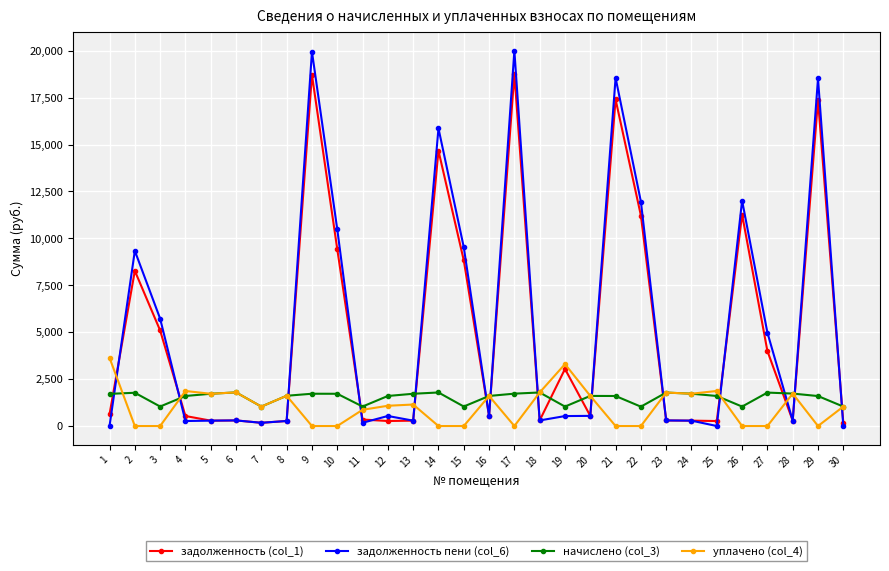

Count the number of data series in this chart.

4